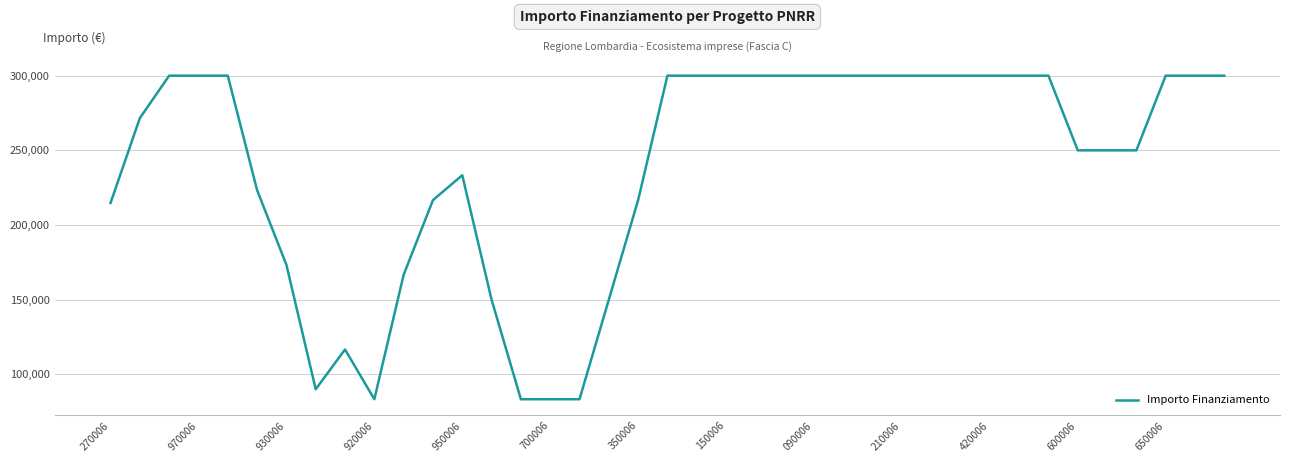

What is the greatest value displayed?

300000.0